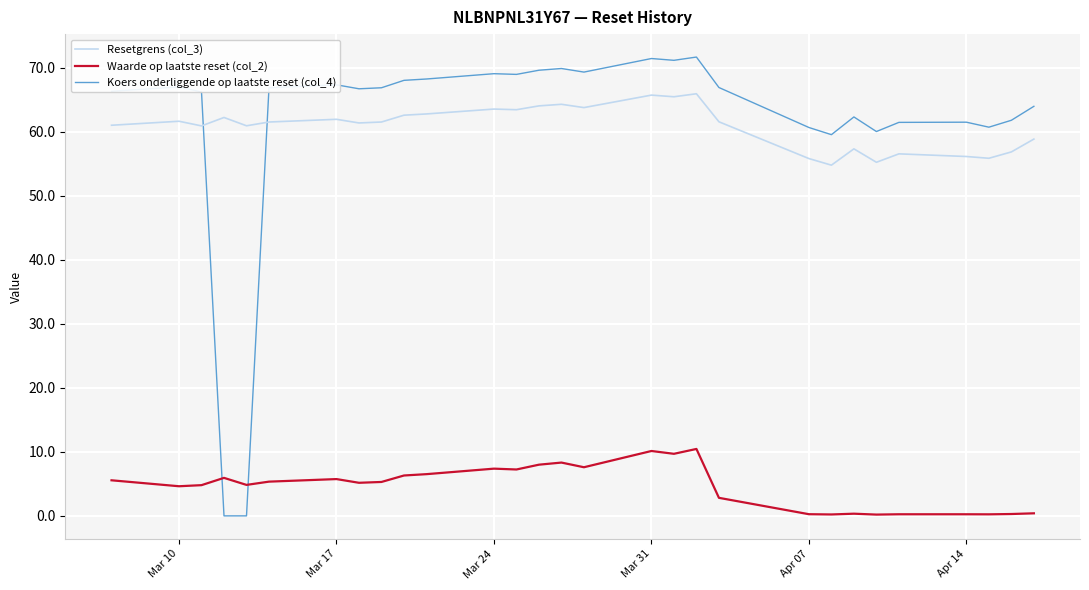

Which series has the largest range (max minus min)?

Koers onderliggende op laatste reset (col_4)